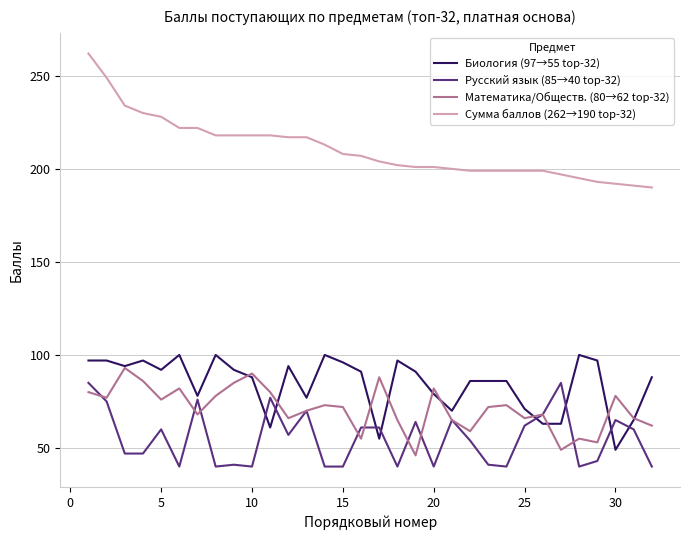

How many interior local valleys does the Математика/Обществ. (80→62 top-32) series have?

10